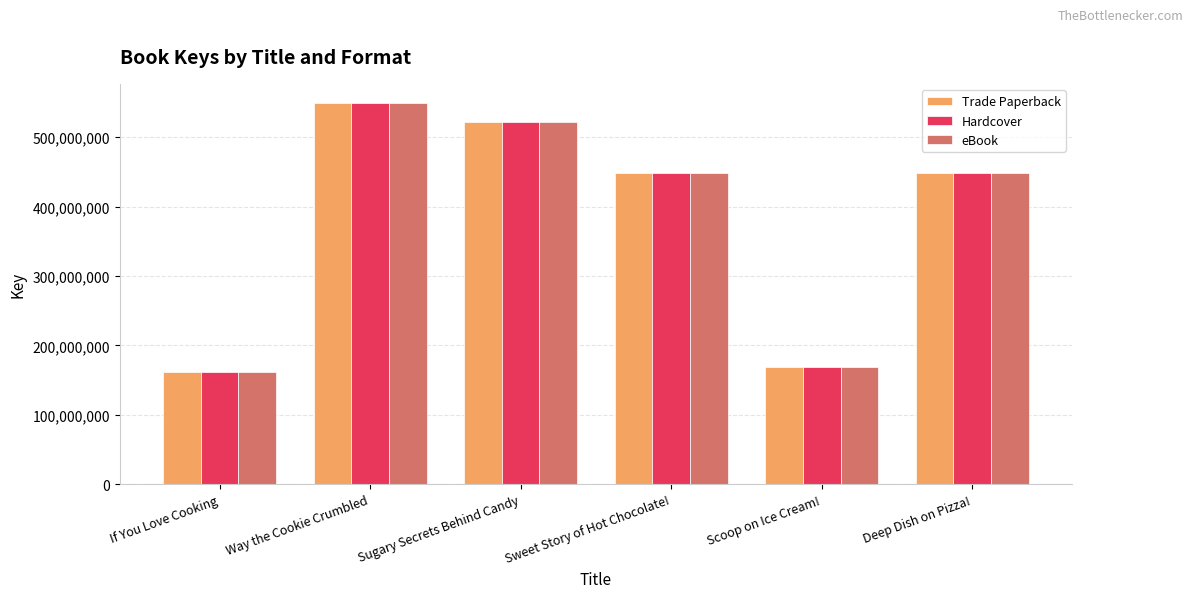

Where does the eBook series first go above 448246730?

Way the Cookie Crumbled